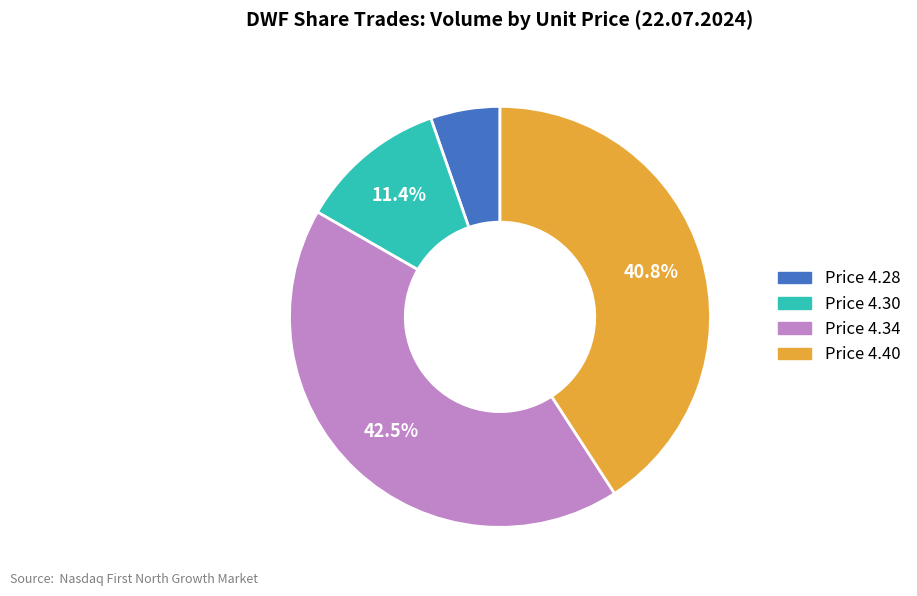

Which has a higher value, Price 4.40 or Price 4.34?

Price 4.34